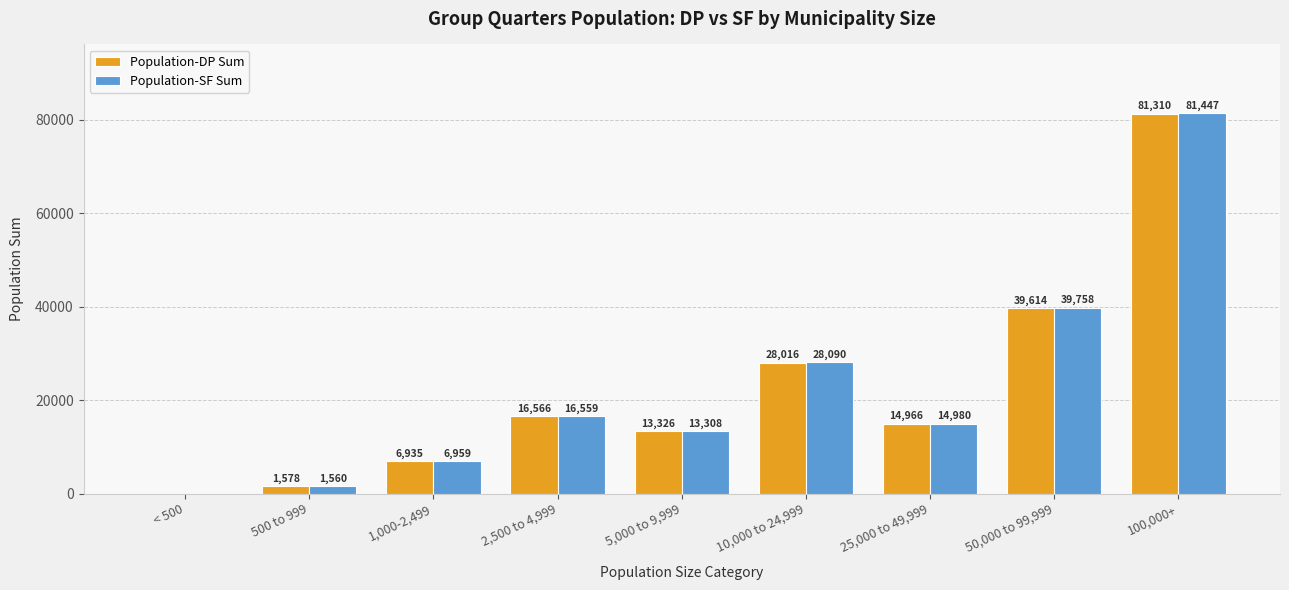

Count the number of data series in this chart.

2